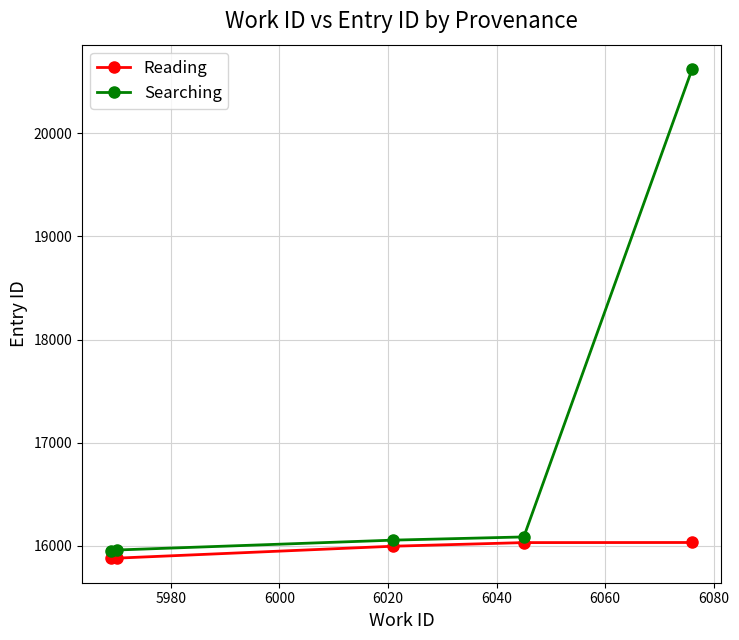

Rank the series by their maximum value, from highest to lowest.

Searching, Reading